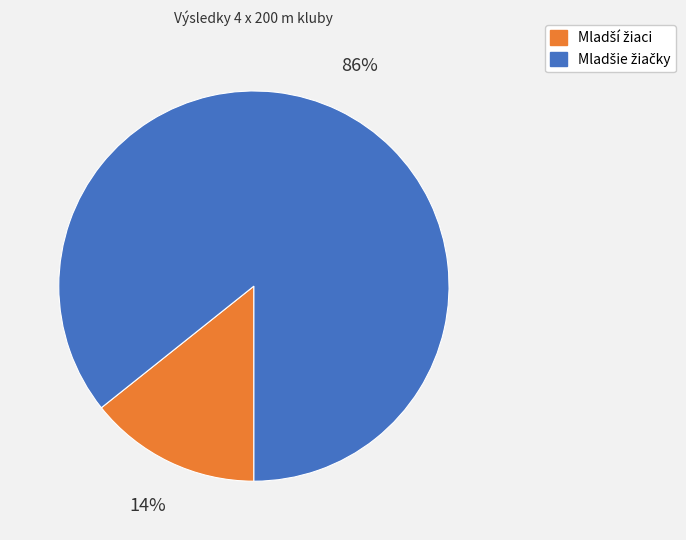

Does any single category account for the majority?

Yes